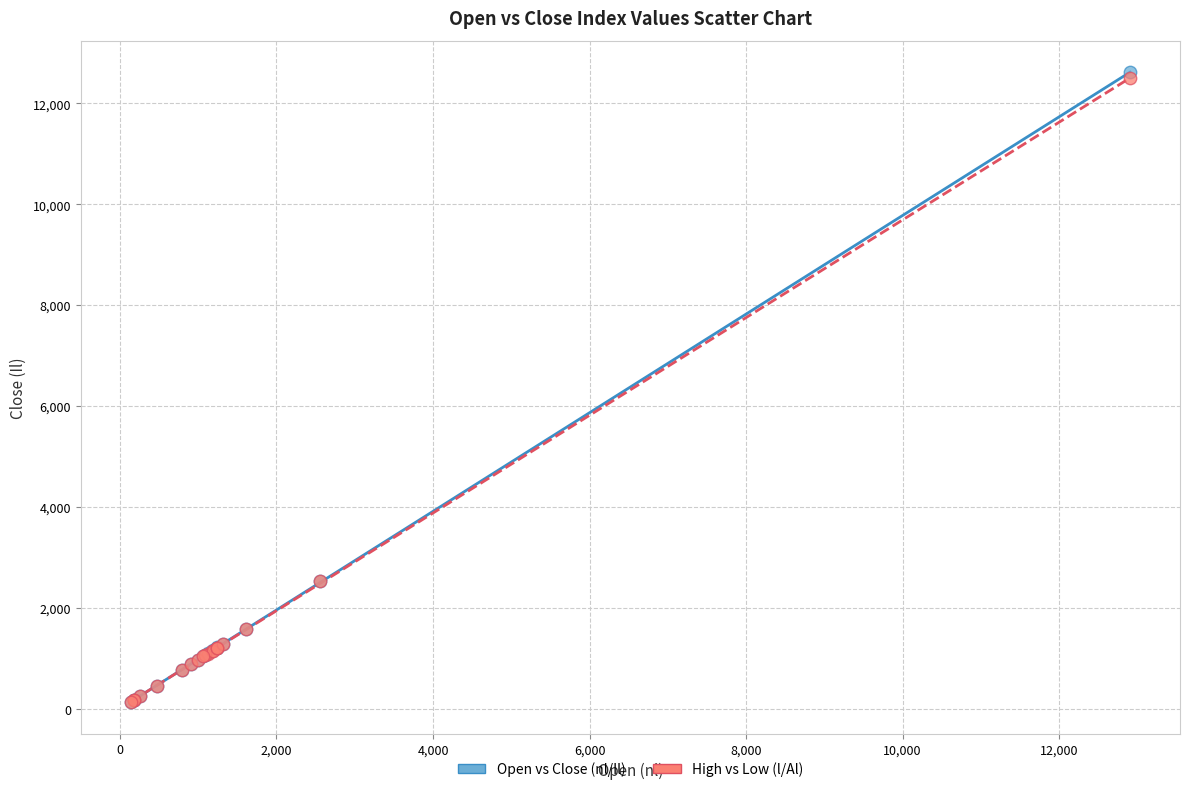

What are all the series names shown in the legend?

Open vs Close (nl/Il), High vs Low (l/Al)